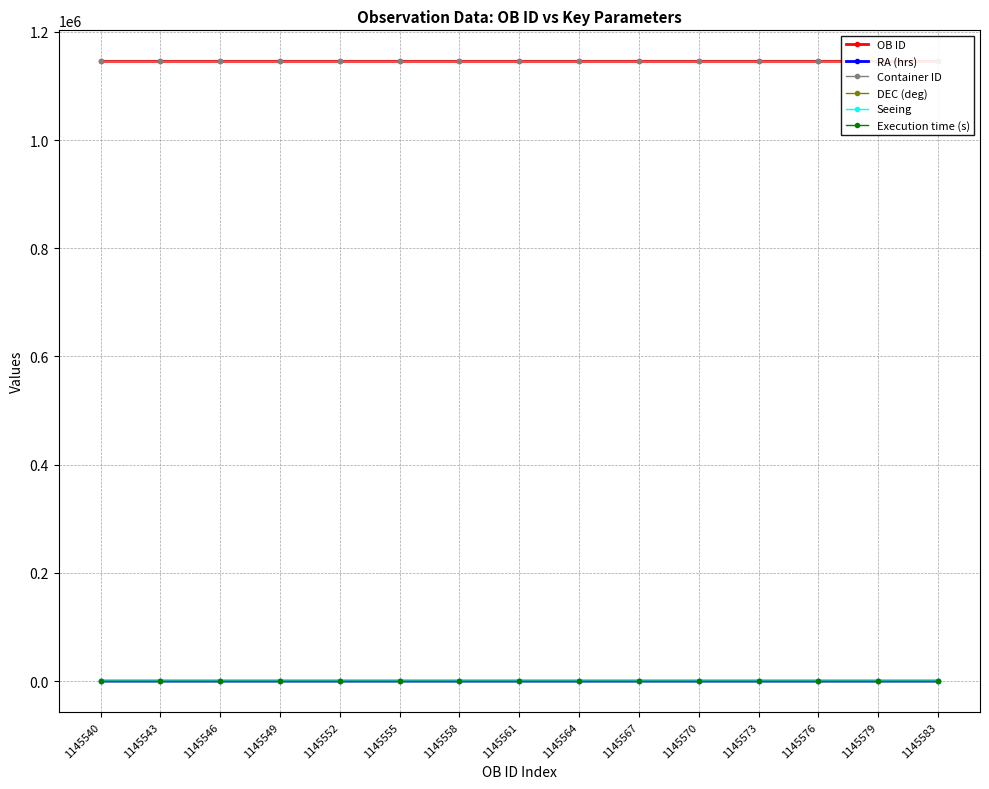

Which series has the largest range (max minus min)?

OB ID